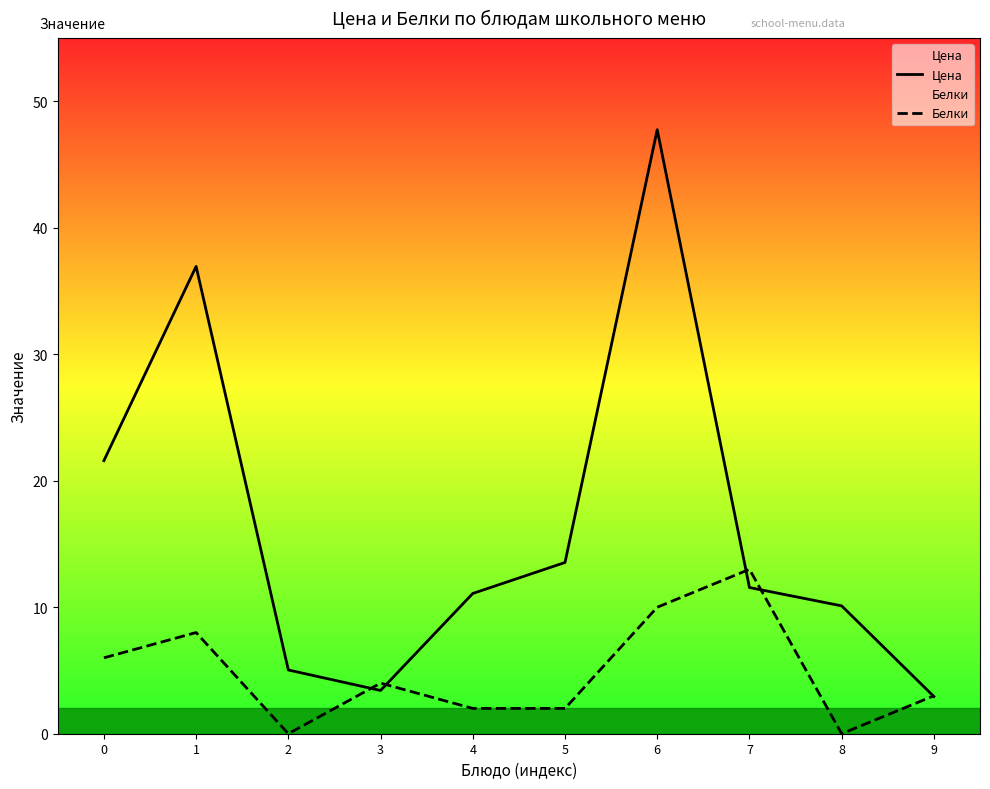

How many categories are shown in the chart?

10